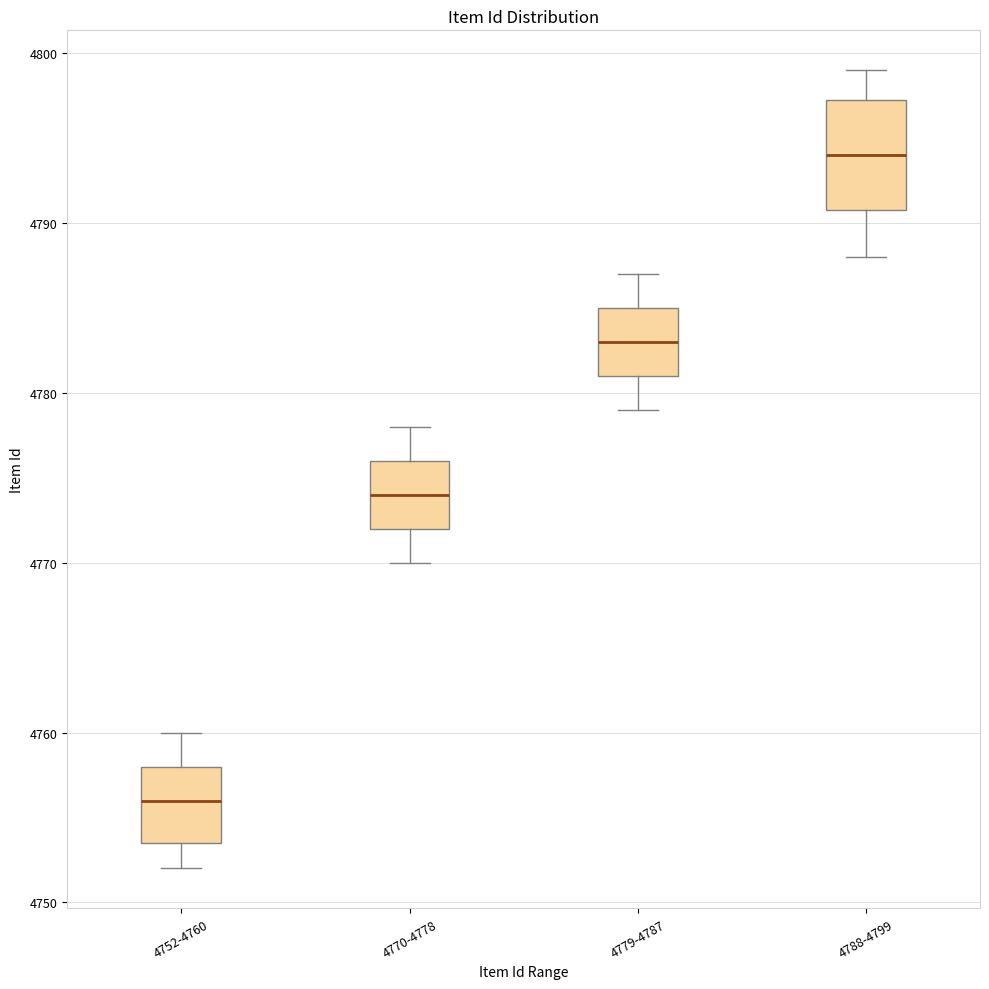

Reading left to right, transcribe this box plot: for each box, give where its median line is, the range the box spans, and where its two whiskers end, as read against the y-axis. The values are not printed on the chart, so give them approximately, as read against the axis.

4752-4760: median 4756, box 4754 to 4758, whiskers 4752 to 4760
4770-4778: median 4774, box 4772 to 4776, whiskers 4770 to 4778
4779-4787: median 4783, box 4781 to 4785, whiskers 4779 to 4787
4788-4799: median 4794, box 4791 to 4797, whiskers 4788 to 4799